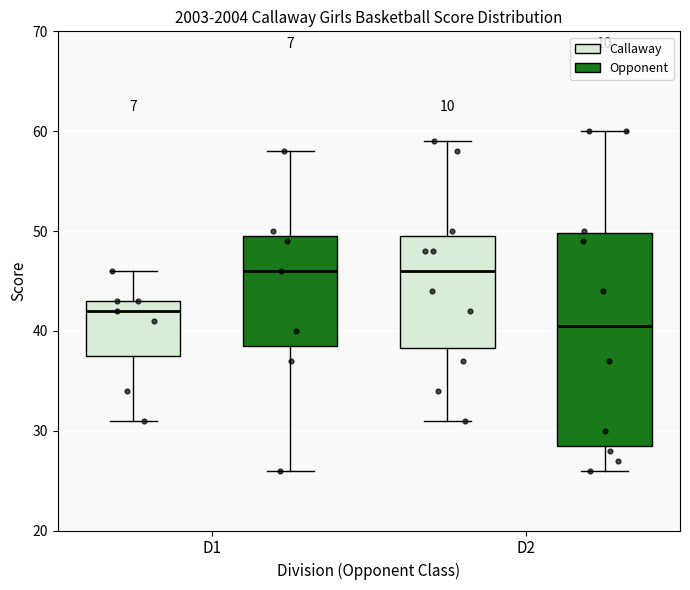

Reading left to right, transcribe this box plot: for each box, give where its median line is, the range the box spans, and where its two whiskers end, as read against the y-axis. The values are not printed on the chart, so give them approximately, as read against the axis.

D1 (Callaway): median 42, box 38 to 43, whiskers 31 to 46
D1 (Opponent): median 46, box 39 to 50, whiskers 26 to 58
D2 (Callaway): median 46, box 38 to 50, whiskers 31 to 59
D2 (Opponent): median 41, box 29 to 50, whiskers 26 to 60